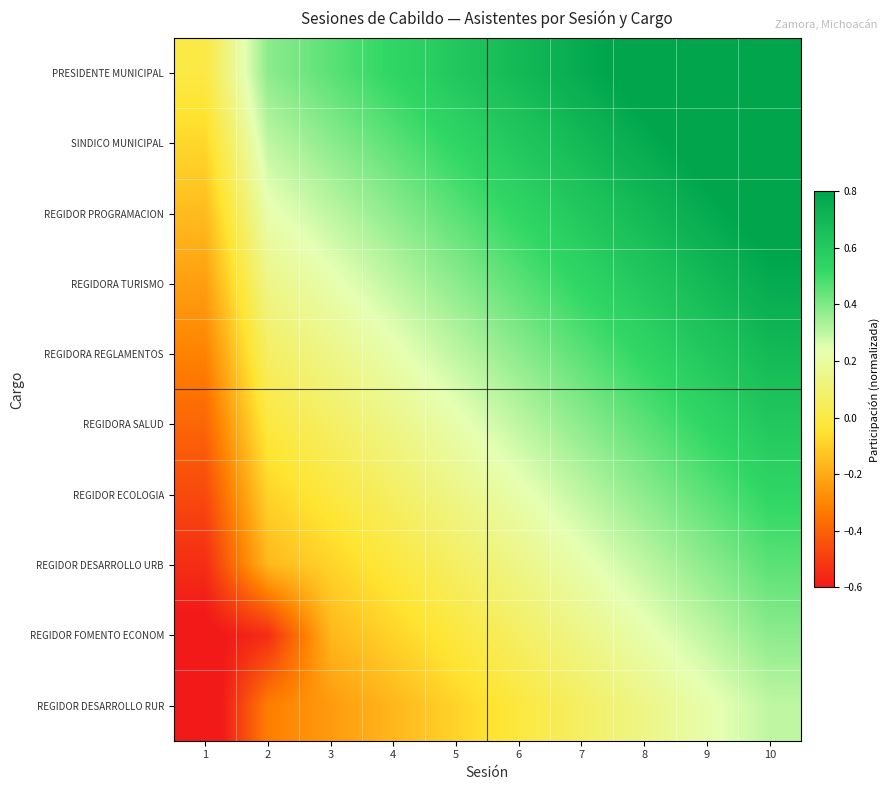

Which series has the largest total across all categories?

PRESIDENTE MUNICIPAL